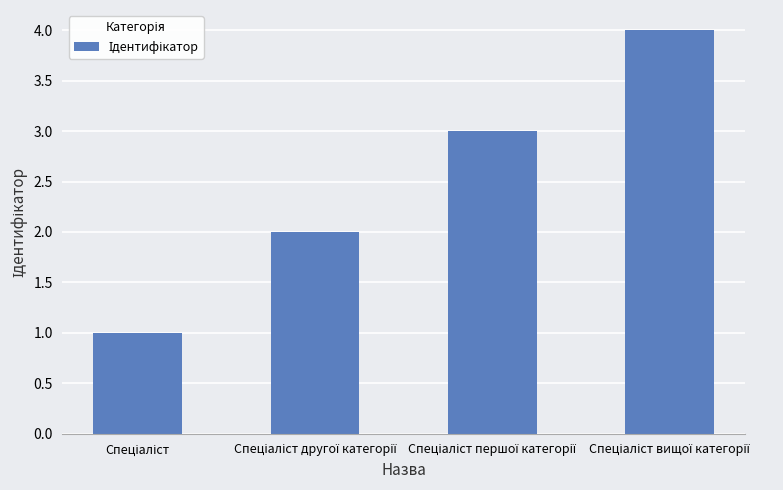

What is the greatest value displayed?

4